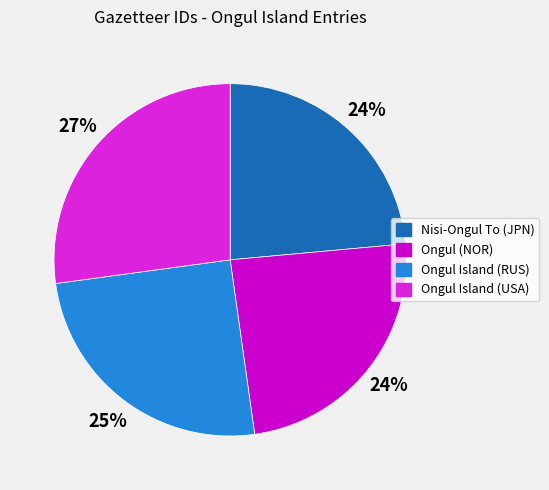

Is Ongul Island (RUS) the majority of the pie?

No